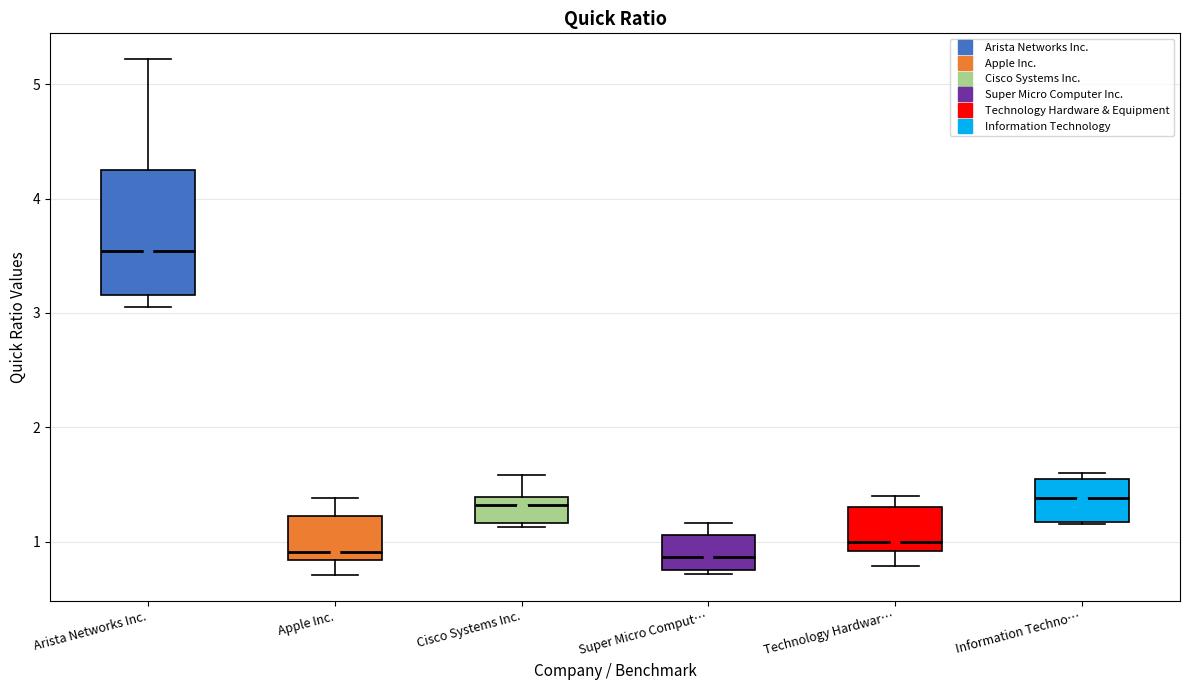

Reading left to right, read every box against the y-axis: the position of its median line, the range the box covers, and the ends of its whiskers. The values are not printed on the chart, so give them approximately, as read against the axis.

Arista Networks Inc.: median 3.5, box 3.2 to 4.3, whiskers 3.1 to 5.2
Apple Inc.: median 0.9, box 0.8 to 1.2, whiskers 0.7 to 1.4
Cisco Systems Inc.: median 1.3, box 1.2 to 1.4, whiskers 1.1 to 1.6
Super Micro Comput…: median 0.9, box 0.8 to 1.1, whiskers 0.7 to 1.2
Technology Hardwar…: median 1.0, box 0.9 to 1.3, whiskers 0.8 to 1.4
Information Techno…: median 1.4, box 1.2 to 1.6, whiskers 1.2 to 1.6 (just above the box's upper edge)